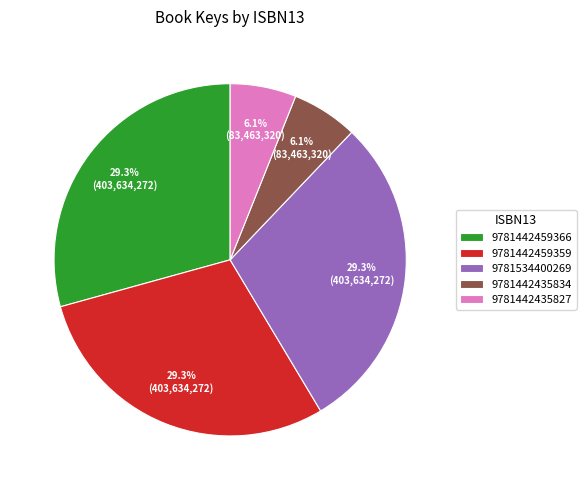

Approximately how many times larger is the value at 9781442435827 compared to 9781442435834?

1.0